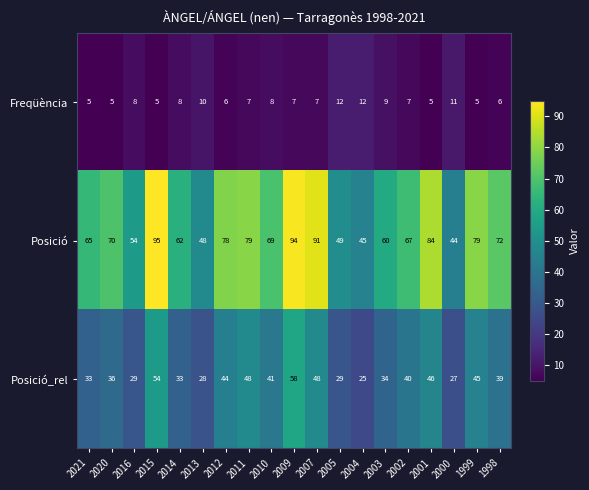

Which category has the highest value across all series?

2015